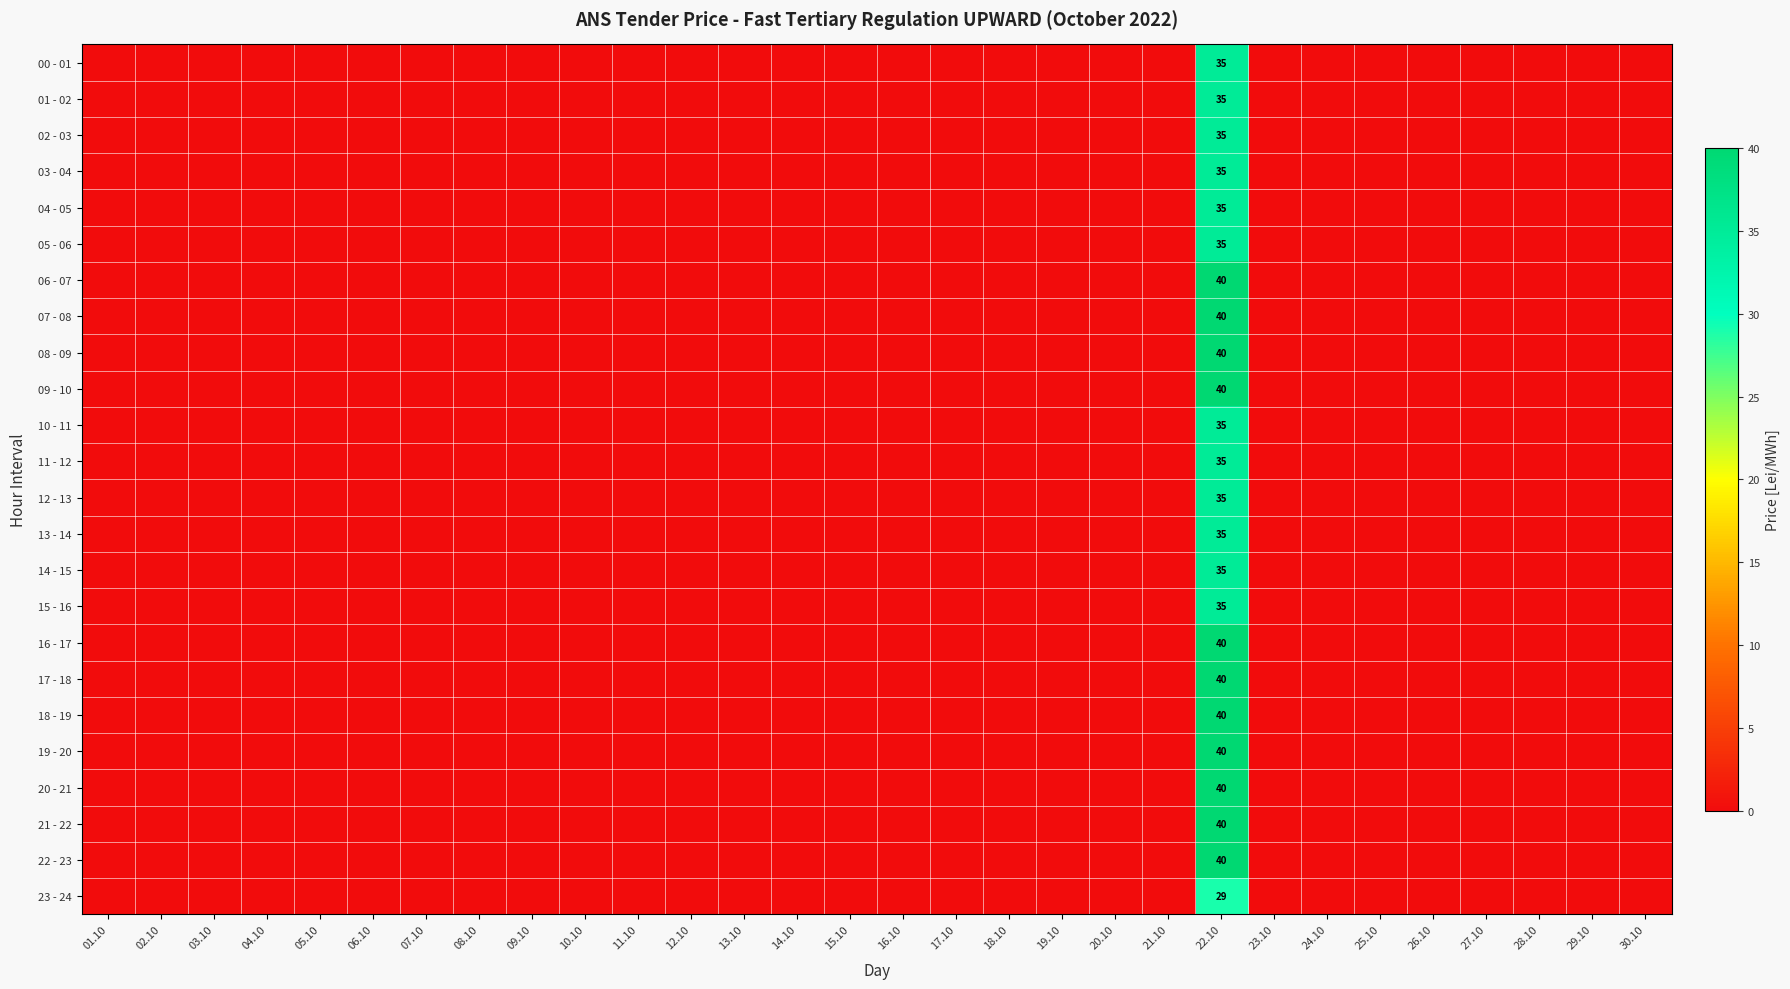

What is the total value across all series at 22.10?

889